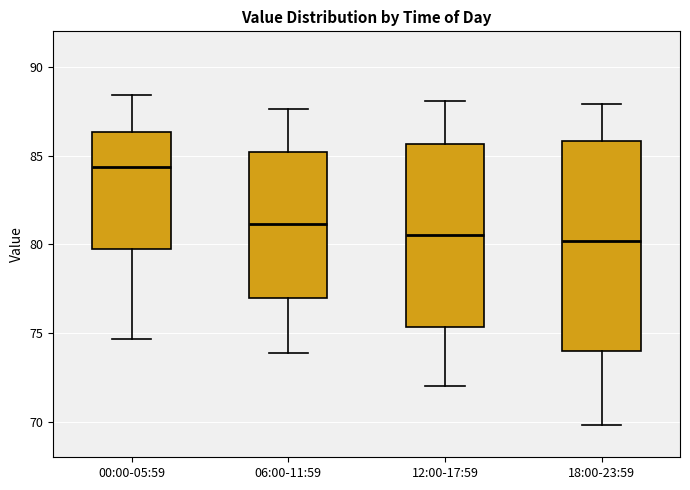

Reading left to right, transcribe this box plot: for each box, give where its median line is, the range the box spans, and where its two whiskers end, as read against the y-axis. The values are not printed on the chart, so give them approximately, as read against the axis.

00:00-05:59: median 84.5, box 79.5 to 86.5, whiskers 74.5 to 88.5
06:00-11:59: median 81.0, box 77.0 to 85.0, whiskers 74.0 to 87.5
12:00-17:59: median 80.5, box 75.5 to 85.5, whiskers 72.0 to 88.0
18:00-23:59: median 80.0, box 74.0 to 86.0, whiskers 70.0 to 88.0